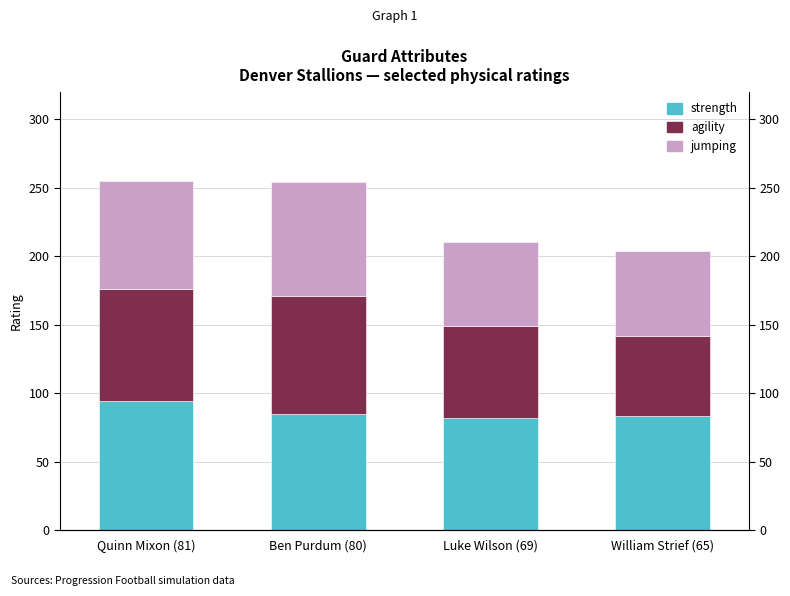

True or false: strength has a value of 85 at Ben Purdum (80).

True